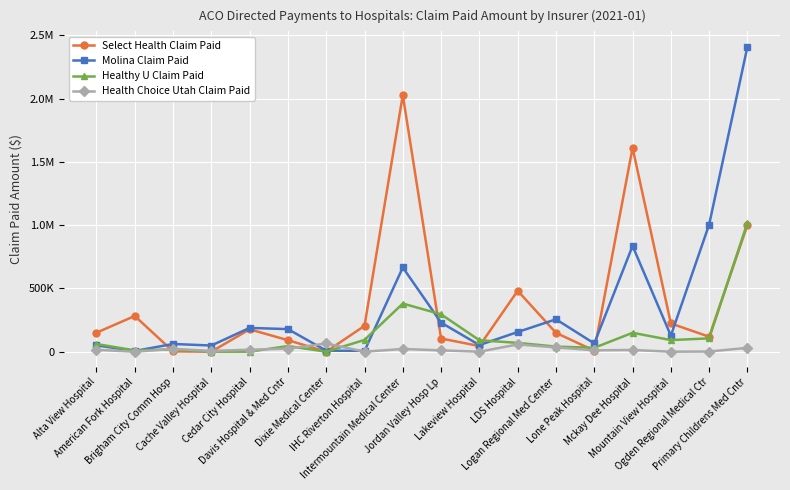

Reading left to right, list all the values displayed in this chart.

Select Health Claim Paid: Alta View Hospital=150055.0	American Fork Hospital=282142.9	Brigham City Comm Hosp=2422.9	Cache Valley Hospital=0.0	Cedar City Hospital=176805.8	Davis Hospital & Med Cntr=91027.8	Dixie Medical Center=0.0	IHC Riverton Hospital=204229.3	Intermountain Medical Center=2027642.7	Jordan Valley Hosp Lp=104247.5	Lakeview Hospital=44490.2	LDS Hospital=481290.8	Logan Regional Med Center=149109.4	Lone Peak Hospital=7742.6	Mckay Dee Hospital=1610904.9	Mountain View Hospital=222987.4	Ogden Regional Medical Ctr=118326.9	Primary Childrens Med Cntr=1001520.3
Molina Claim Paid: Alta View Hospital=50068.9	American Fork Hospital=5473.9	Brigham City Comm Hosp=61040.6	Cache Valley Hospital=48825.6	Cedar City Hospital=187987.8	Davis Hospital & Med Cntr=178323.2	Dixie Medical Center=8230.8	IHC Riverton Hospital=6410.0	Intermountain Medical Center=665347.9	Jordan Valley Hosp Lp=229648.3	Lakeview Hospital=52351.7	LDS Hospital=155461.2	Logan Regional Med Center=255975.5	Lone Peak Hospital=65181.4	Mckay Dee Hospital=835361.3	Mountain View Hospital=126732.7	Ogden Regional Medical Ctr=1004787.3	Primary Childrens Med Cntr=2409939.9
Healthy U Claim Paid: Alta View Hospital=60550.0	American Fork Hospital=10539.9	Brigham City Comm Hosp=17859.5	Cache Valley Hospital=0.0	Cedar City Hospital=0.0	Davis Hospital & Med Cntr=44654.2	Dixie Medical Center=0.0	IHC Riverton Hospital=92980.2	Intermountain Medical Center=380365.5	Jordan Valley Hosp Lp=295201.8	Lakeview Hospital=90699.4	LDS Hospital=69677.7	Logan Regional Med Center=40293.4	Lone Peak Hospital=30779.8	Mckay Dee Hospital=149381.5	Mountain View Hospital=91791.9	Ogden Regional Medical Ctr=105258.2	Primary Childrens Med Cntr=1019169.0
Health Choice Utah Claim Paid: Alta View Hospital=15042.2	American Fork Hospital=0.0	Brigham City Comm Hosp=22125.9	Cache Valley Hospital=6328.1	Cedar City Hospital=15689.9	Davis Hospital & Med Cntr=23746.5	Dixie Medical Center=64989.4	IHC Riverton Hospital=0.0	Intermountain Medical Center=21497.2	Jordan Valley Hosp Lp=10433.8	Lakeview Hospital=0.0	LDS Hospital=57432.6	Logan Regional Med Center=34127.4	Lone Peak Hospital=10769.5	Mckay Dee Hospital=13612.5	Mountain View Hospital=0.0	Ogden Regional Medical Ctr=1413.9	Primary Childrens Med Cntr=30588.6